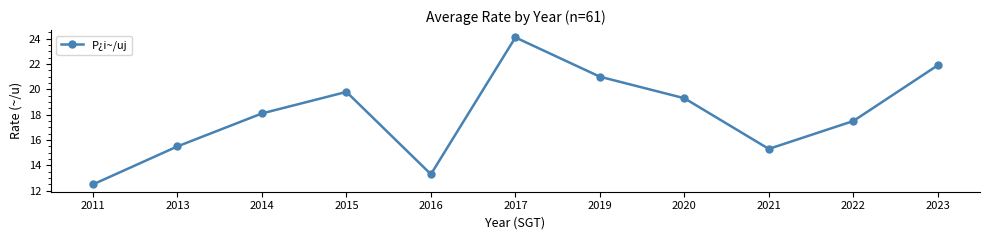

Reading left to right, what are all the values shown in this chart?

12.5	15.5	18.1	19.8	13.3	24.1	21.0	19.3	15.3	17.5	21.9